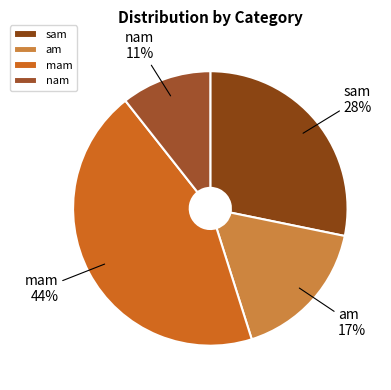

Do sam and mam together represent more than half of the pie?

Yes